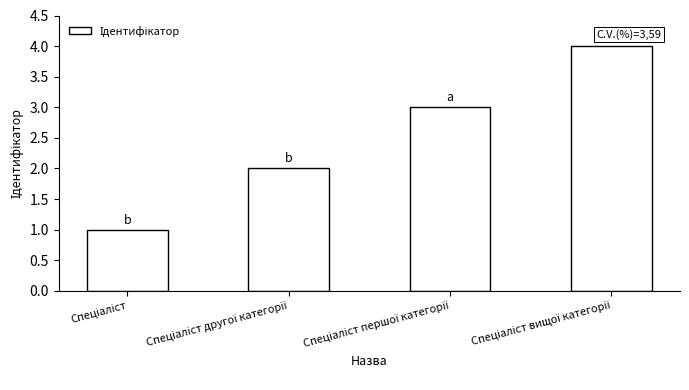

What is the difference between the maximum and minimum values?

3